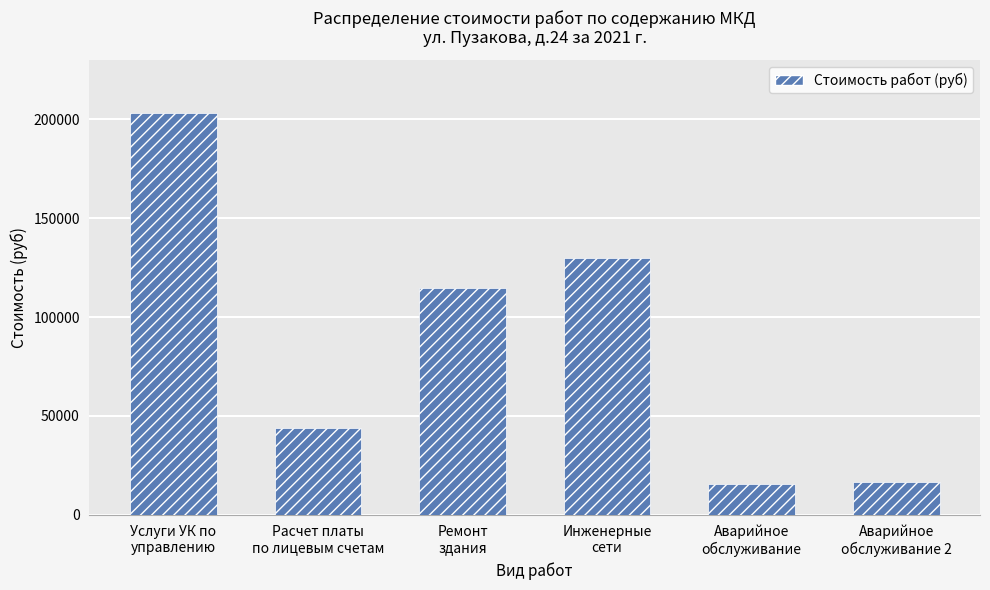

What is the sum of all values?

523617.5